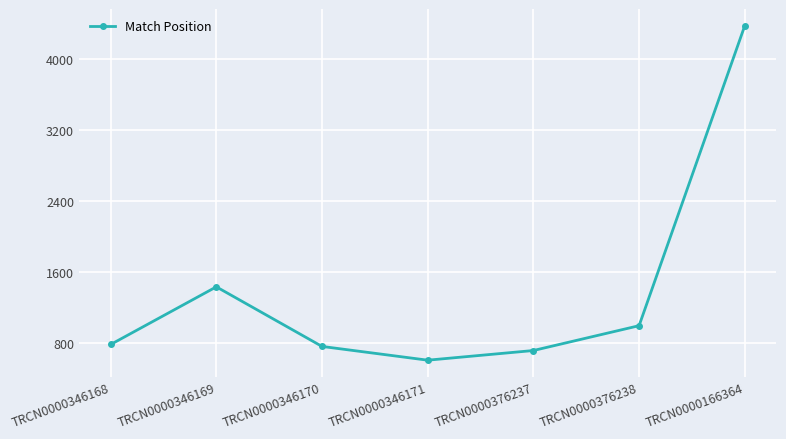

Is it true that the value at TRCN0000346171 is 1043?

False